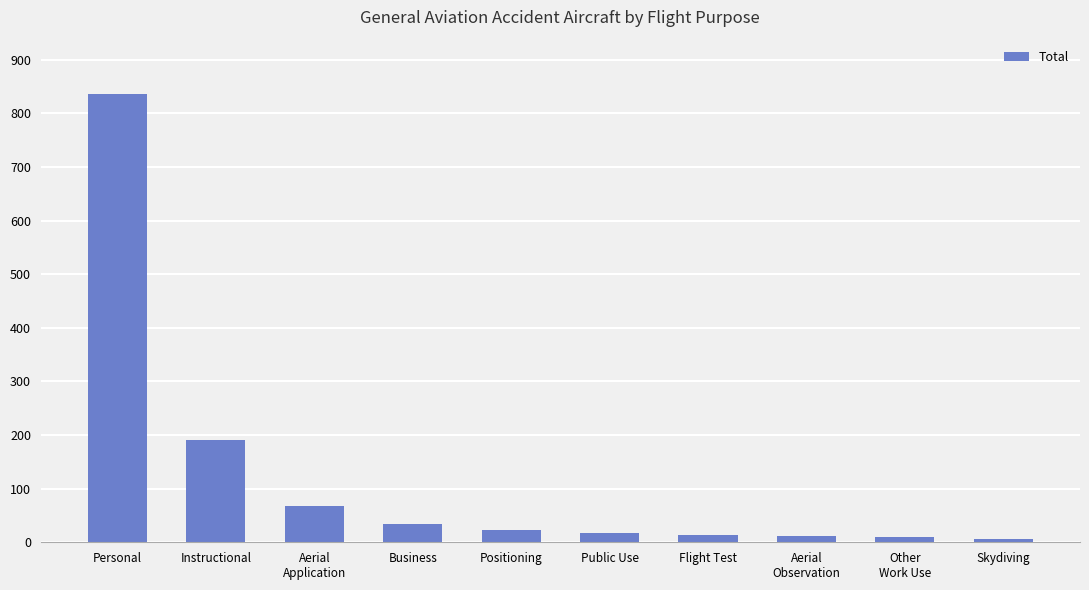

What is the approximate value at Personal?

837